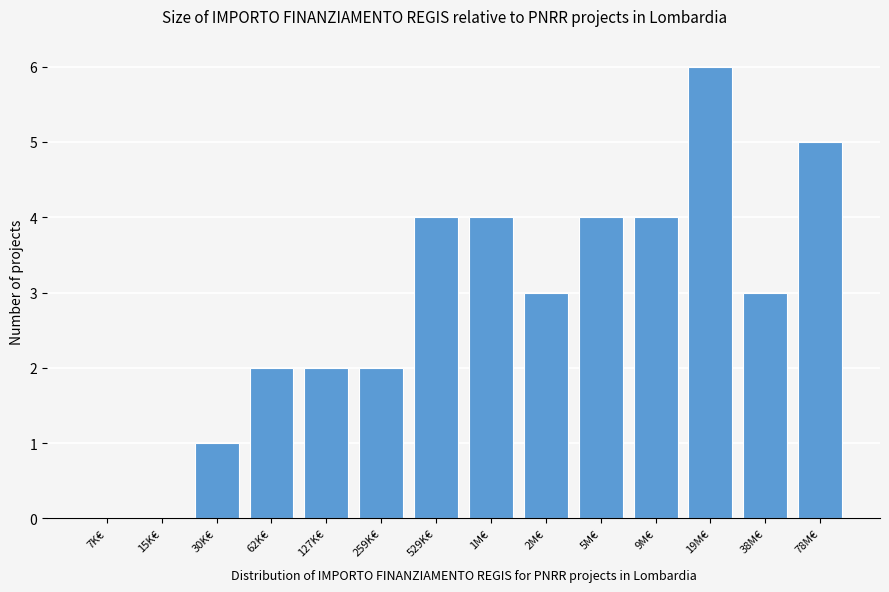

Reading left to right, extract all data points from this chart.

7K€=0	15K€=0	30K€=1	62K€=2	127K€=2	259K€=2	529K€=4	1M€=4	2M€=3	5M€=4	9M€=4	19M€=6	38M€=3	78M€=5